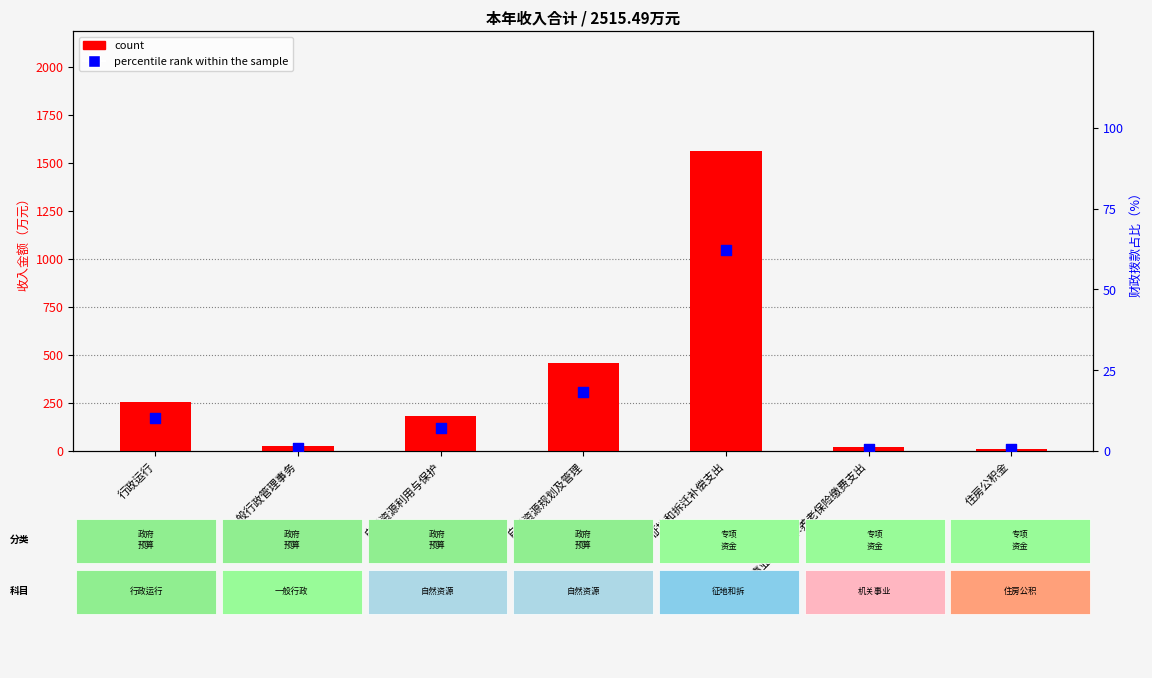

At how many categories does at least one series exceed 708?

1